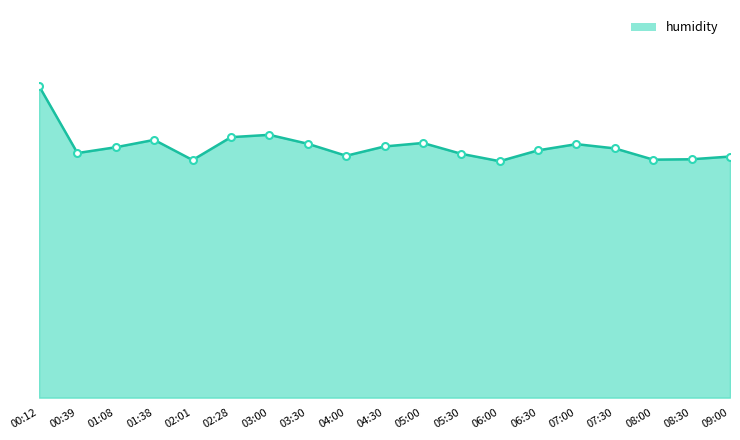

What position from the right is 03:30?

12